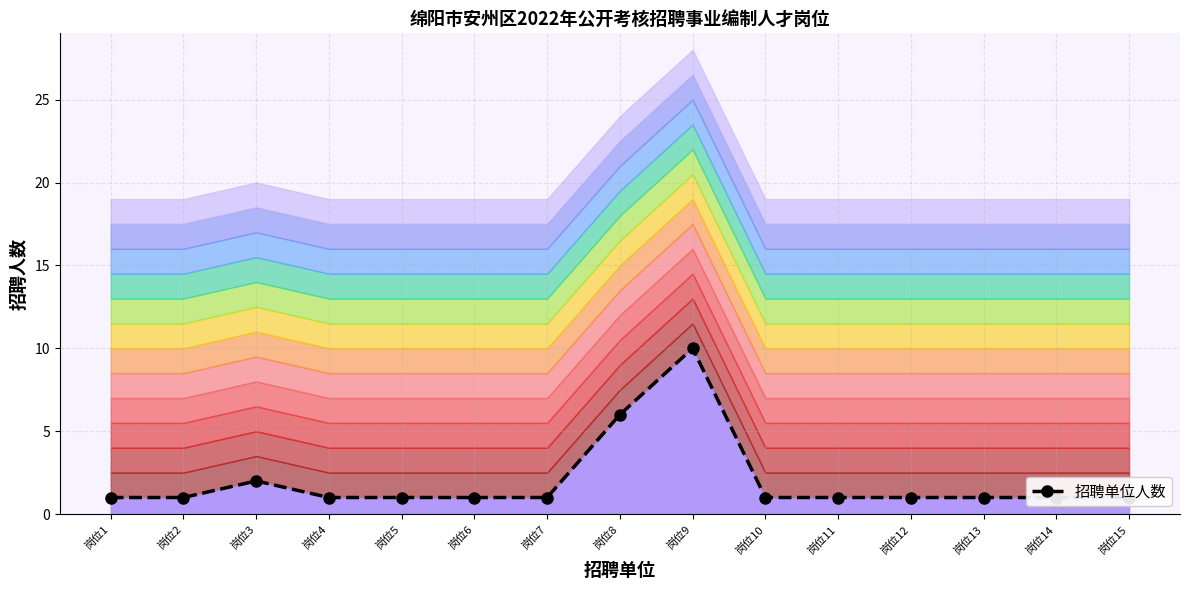

List the labels in order of value, largest first.

岗位9, 岗位8, 岗位3, 岗位1, 岗位2, 岗位4, 岗位5, 岗位6, 岗位7, 岗位10, 岗位11, 岗位12, 岗位13, 岗位14, 岗位15